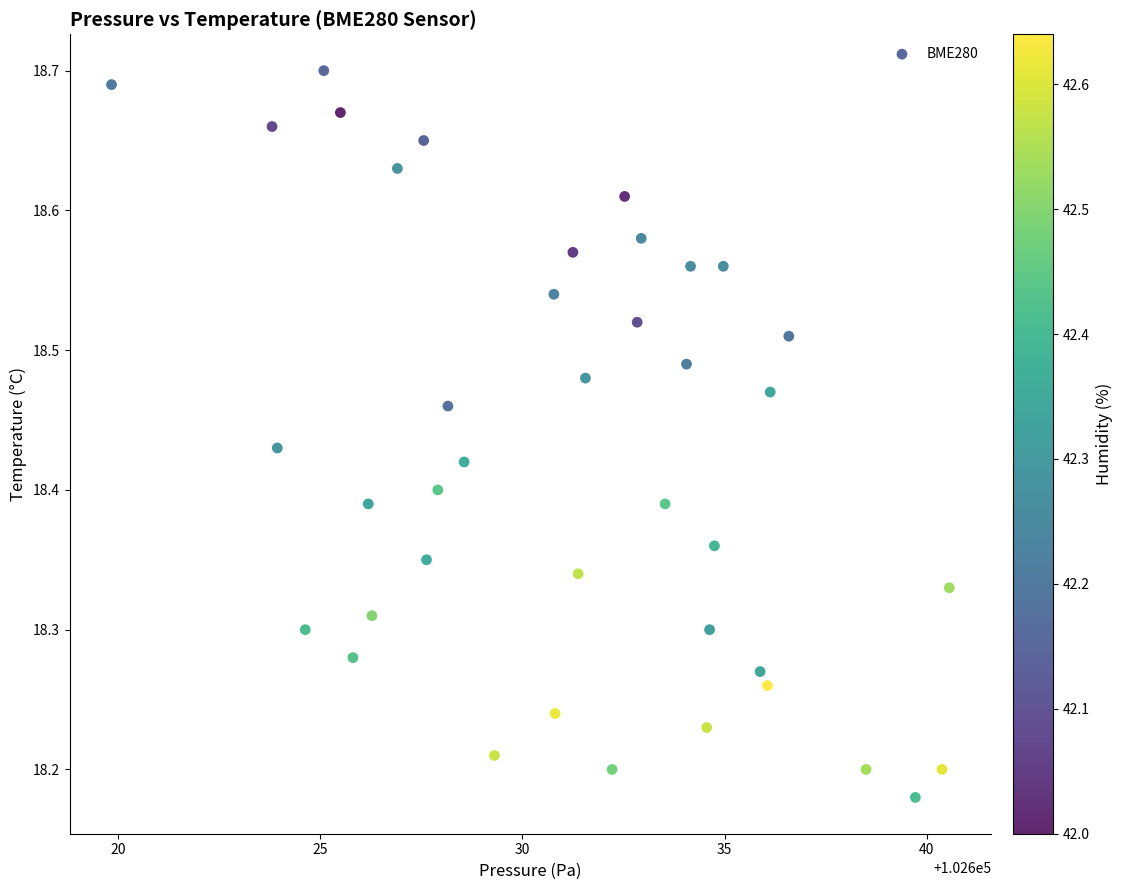

What is the range of Y values (max minus min)?

0.5